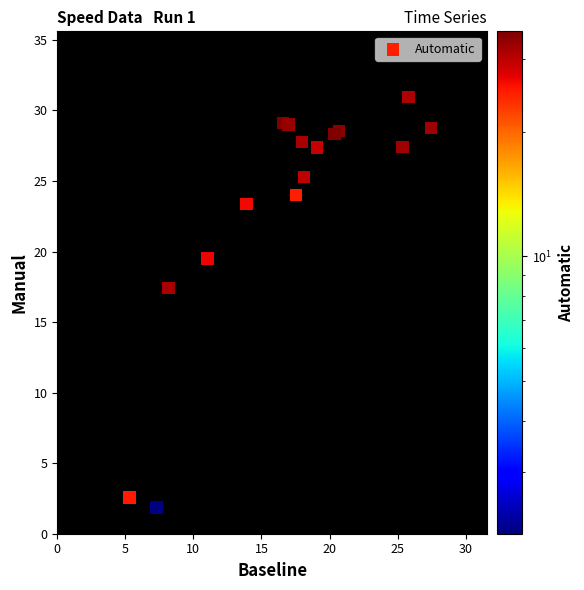

What Y value in the scatter plot is closest to 16?

17.4